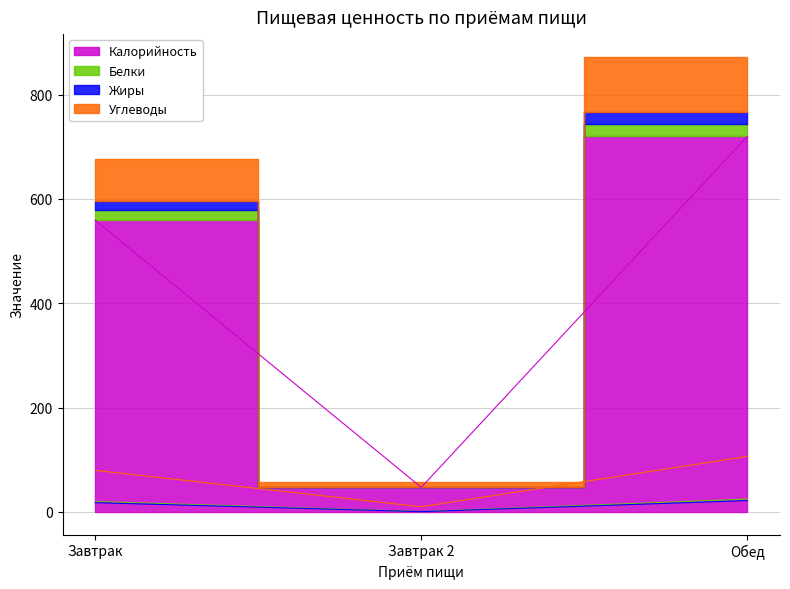

Reading left to right, what are all the values shown in this chart?

Калорийность: Завтрак=559.2	Завтрак 2=47.0	Обед=719.9
Белки: Завтрак=19.8	Завтрак 2=0.4	Обед=24.5
Жиры: Завтрак=17.6	Завтрак 2=0.4	Обед=21.6
Углеводы: Завтрак=79.6	Завтрак 2=9.8	Обед=106.3